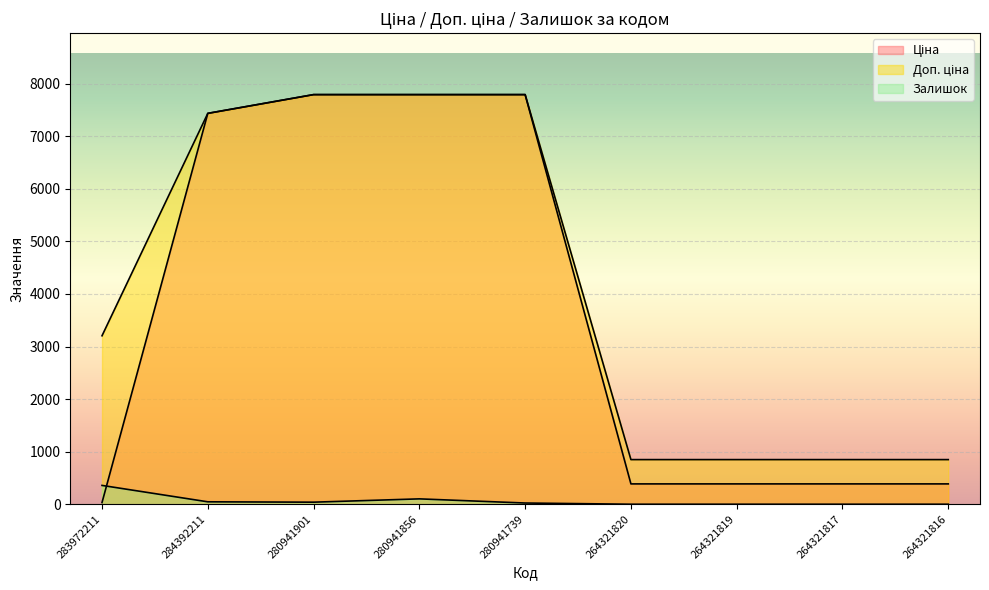

What is the difference between the second highest and minimum values in the Залишок series?

102.0